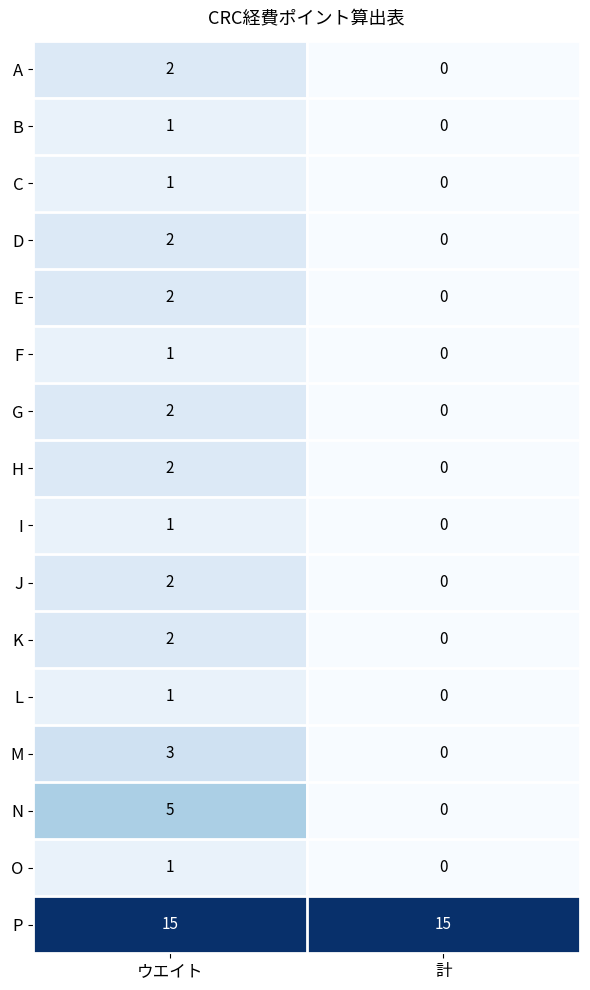

At which label does N reach its peak?

ウエイト